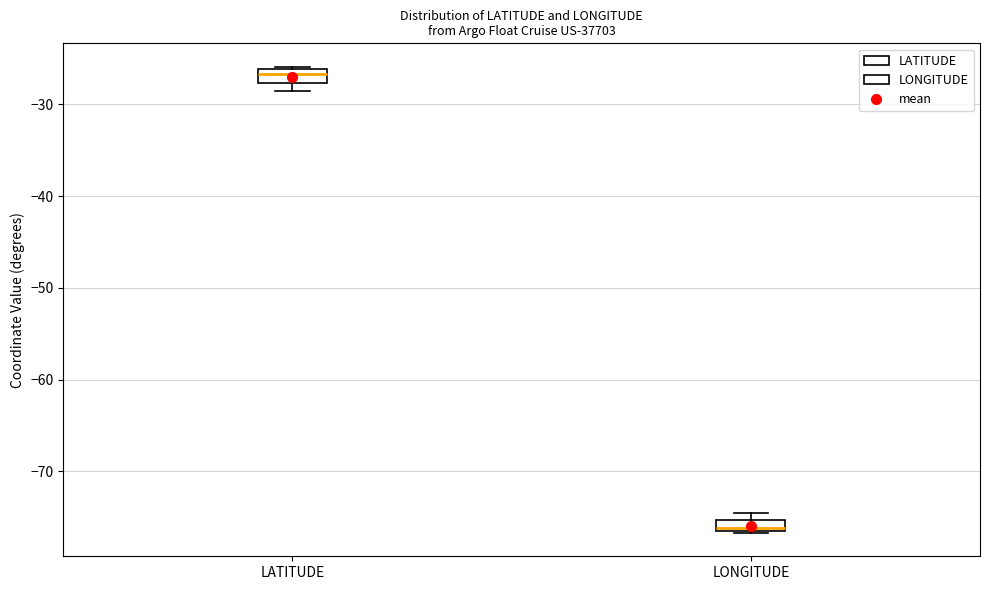

Which box's median line is the lowest?

LONGITUDE